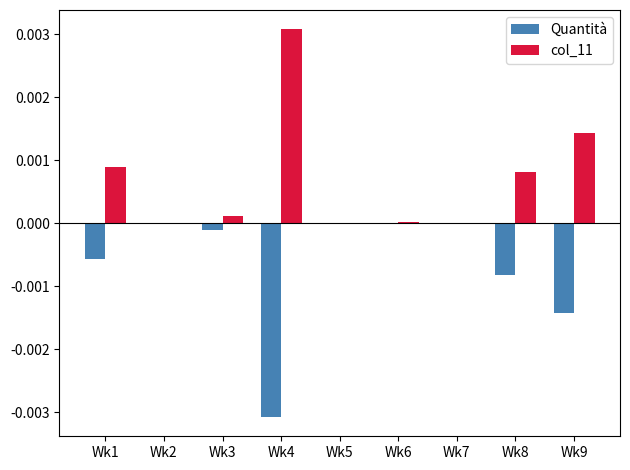

Is the value of Quantità at Wk6 greater than the value of col_11 at Wk4?

No